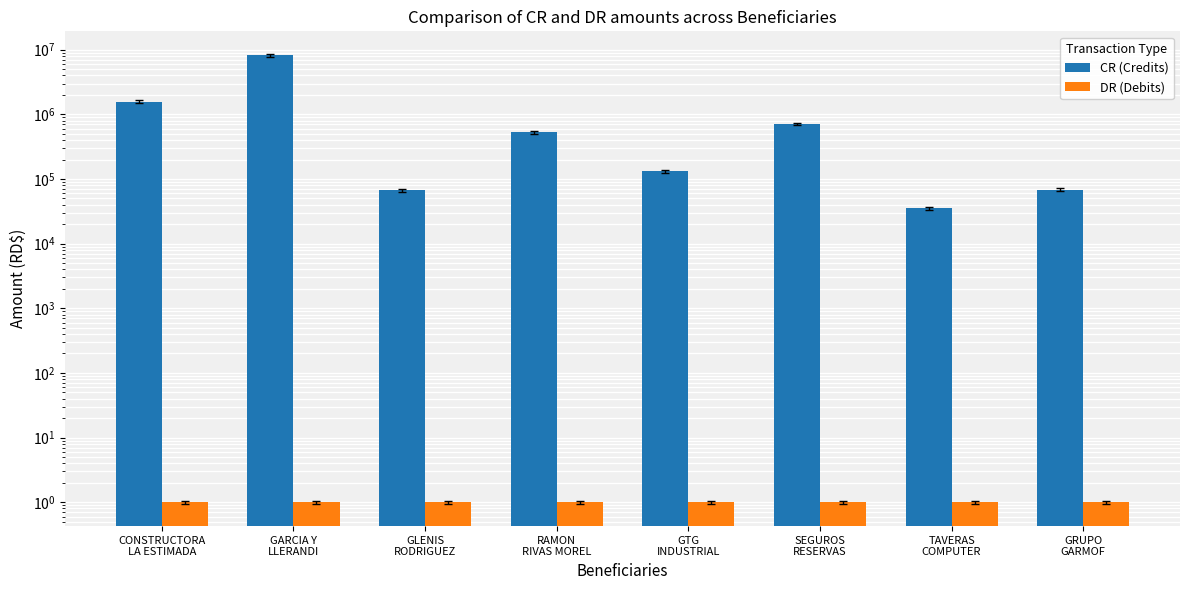

What position from the left is CONSTRUCTORA
LA ESTIMADA?

1